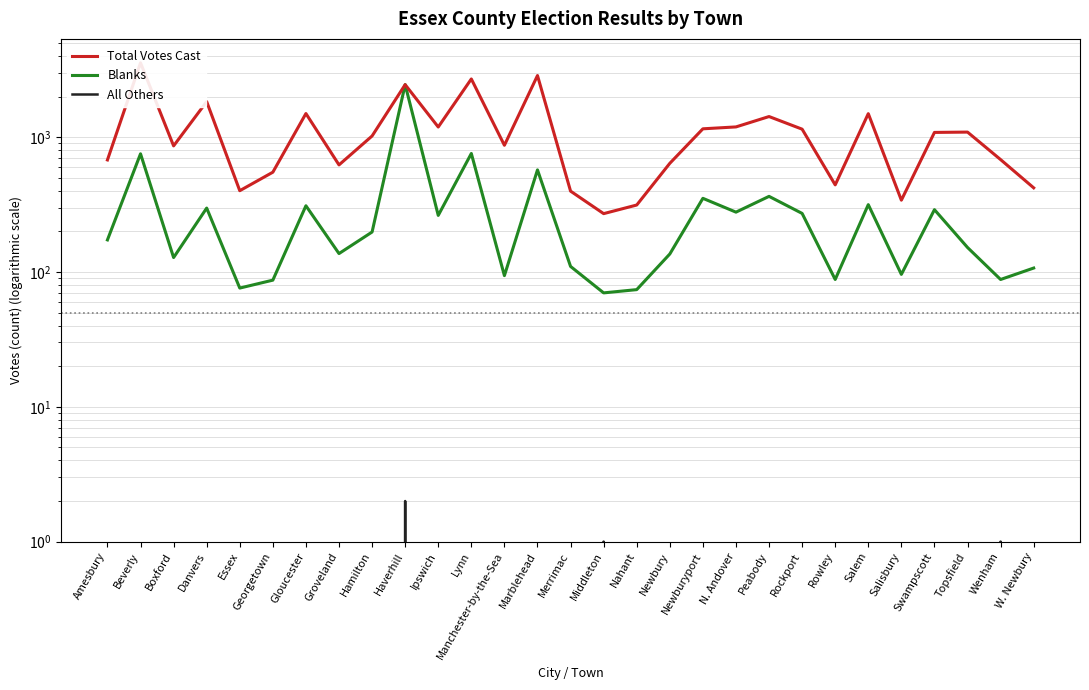

What is the total value across all series at Boxford?

990